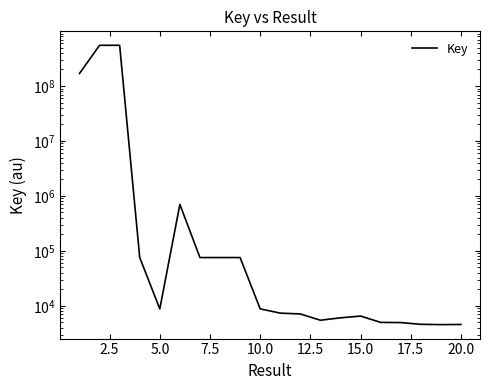

What is the average value?

63558121